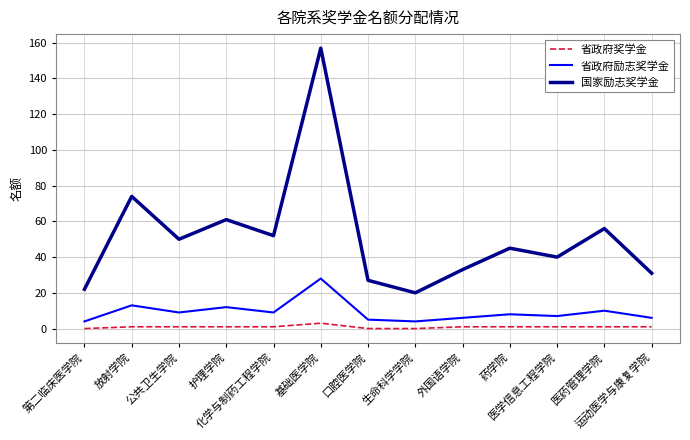

How many lines are shown in the chart?

3